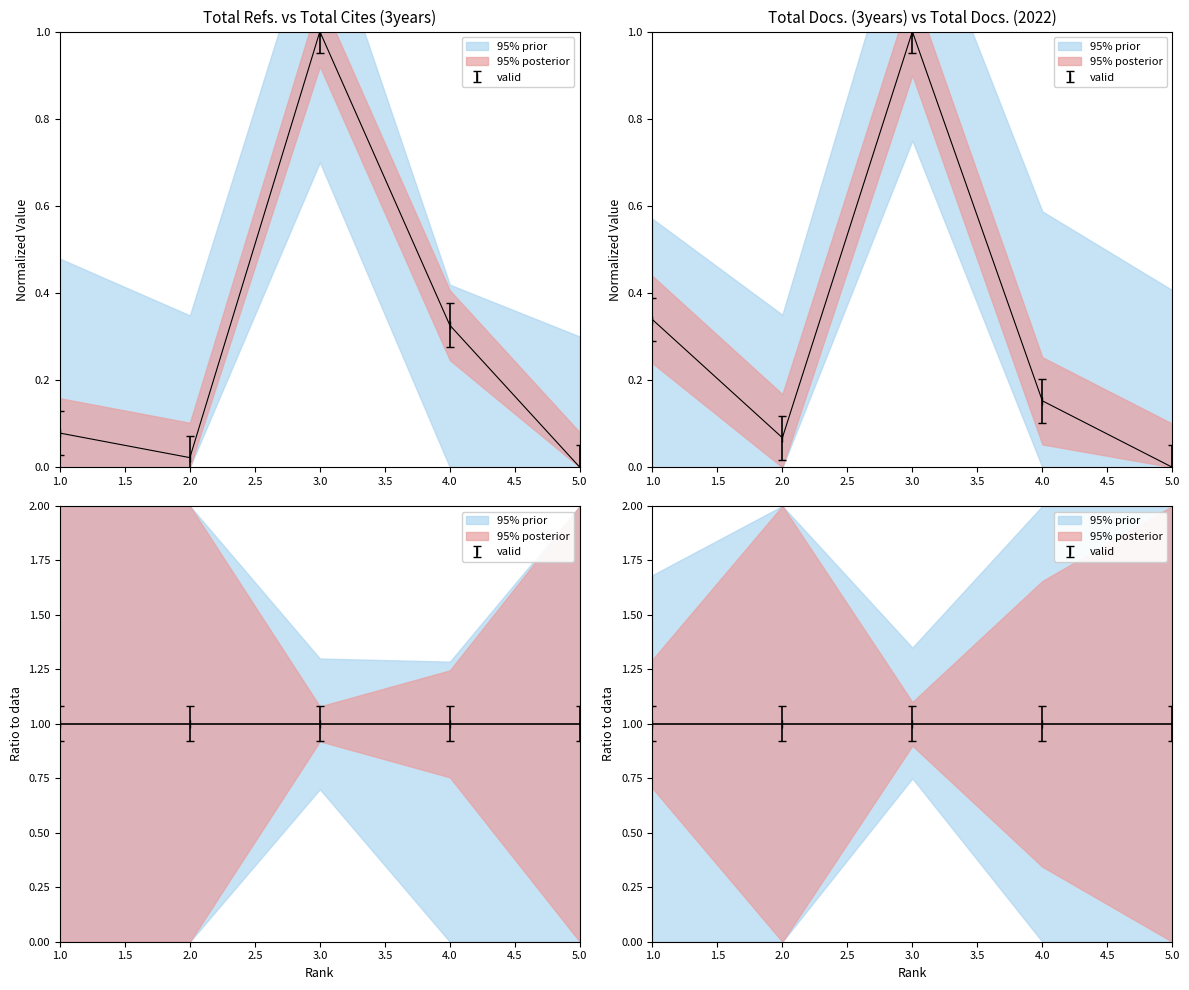

True or false: Total Docs. (2022) and Total Cites (3years) intersect in this chart.

False